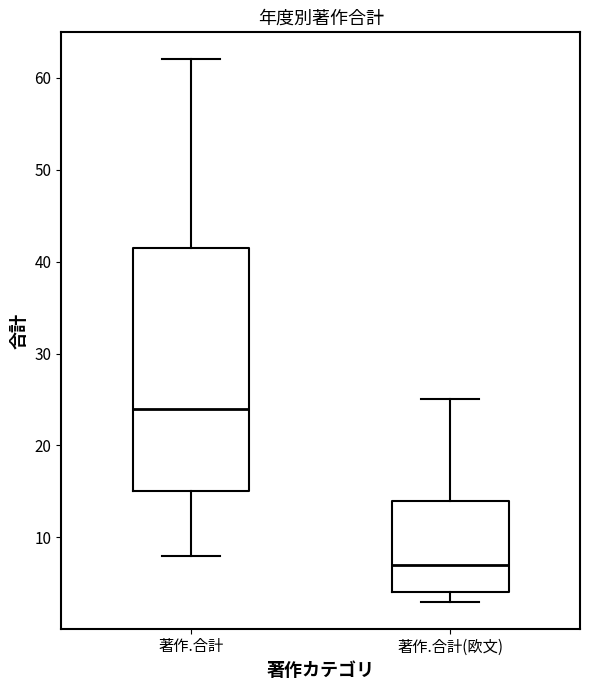

Which box is the tallest, from its lower edge to its upper edge?

著作.合計